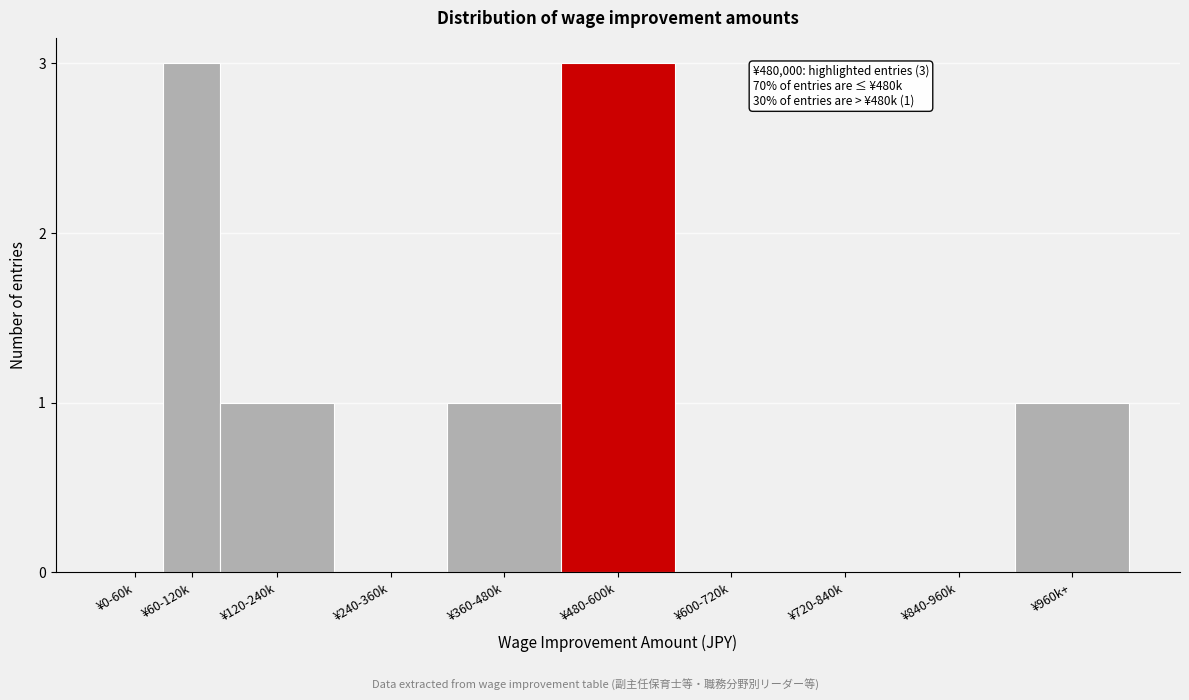

Reading left to right, what are all the values shown in this chart?

¥0-60k=0	¥60-120k=3	¥120-240k=1	¥240-360k=0	¥360-480k=1	¥480-600k=3	¥600-720k=0	¥720-840k=0	¥840-960k=0	¥960k+=1